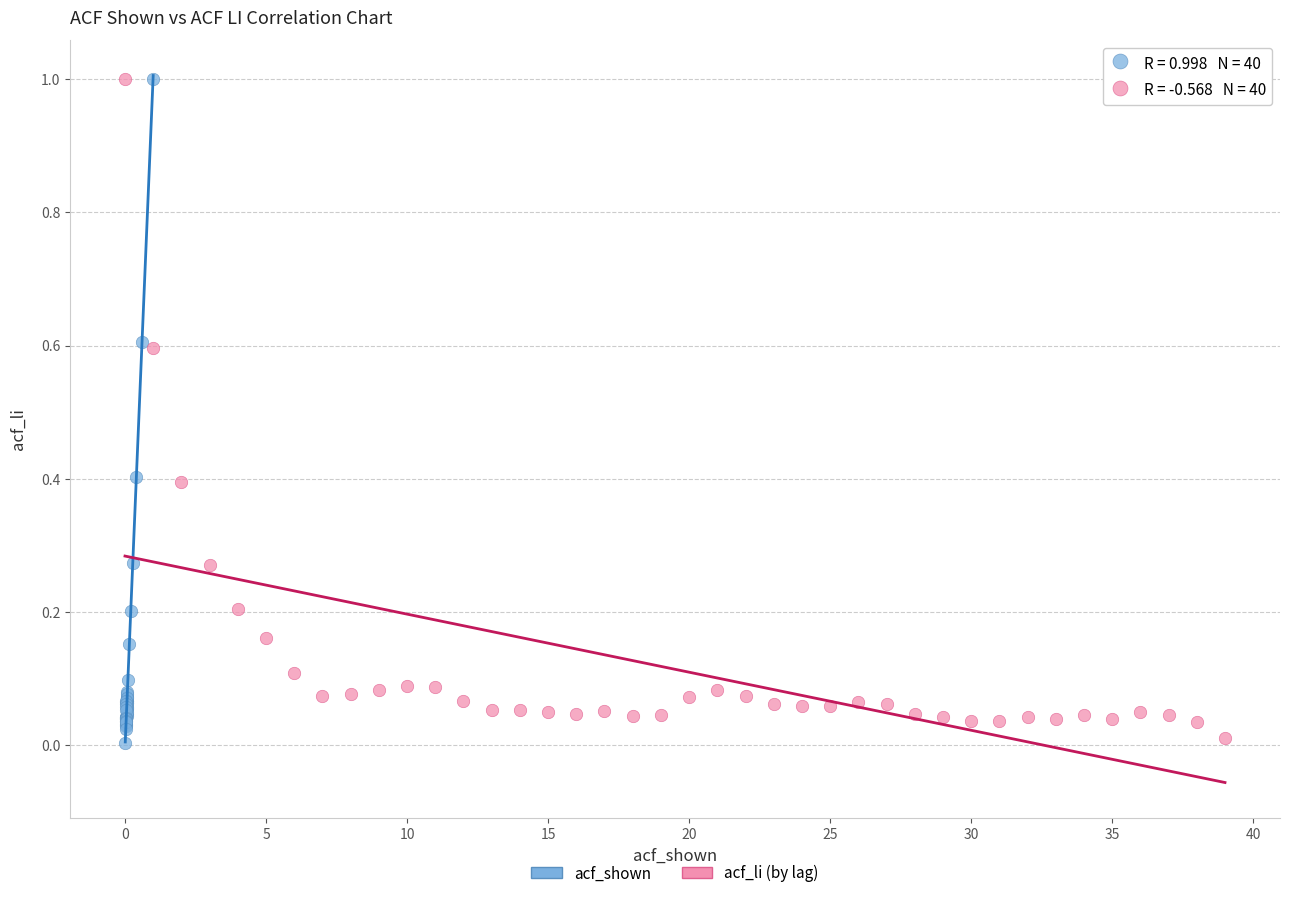

Which series has the widest spread of Y values?

acf_shown